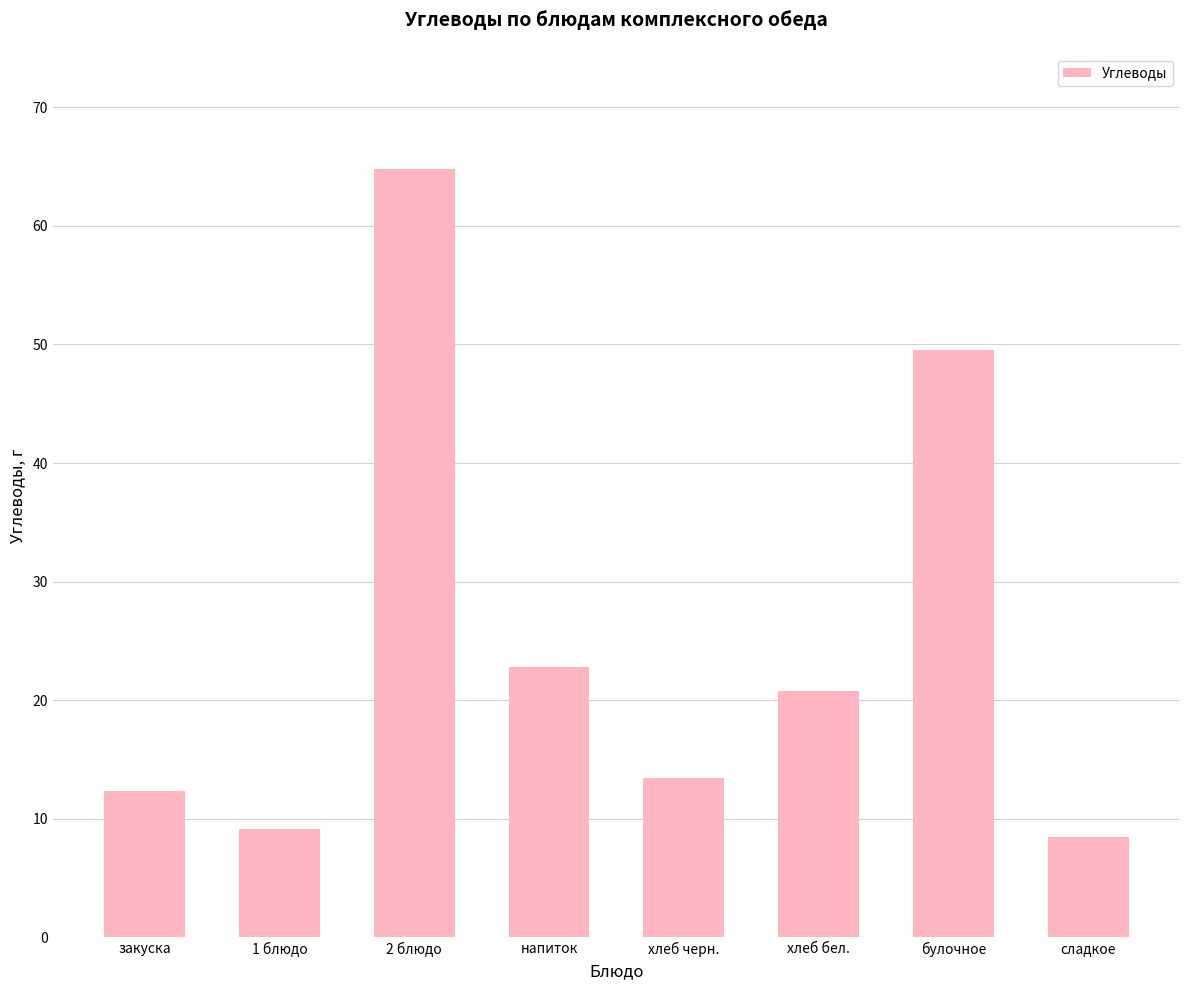

At which label does the data first exceed 20?

2 блюдо